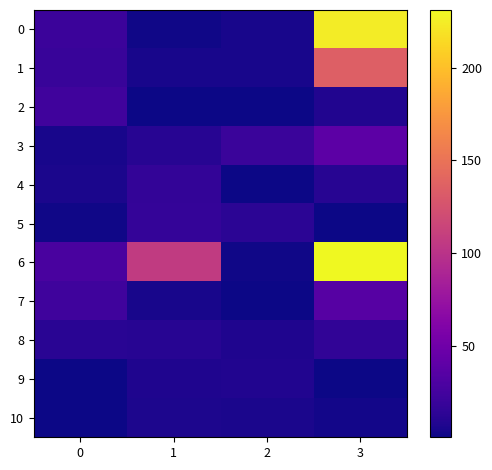

How many data points does each series have?

4